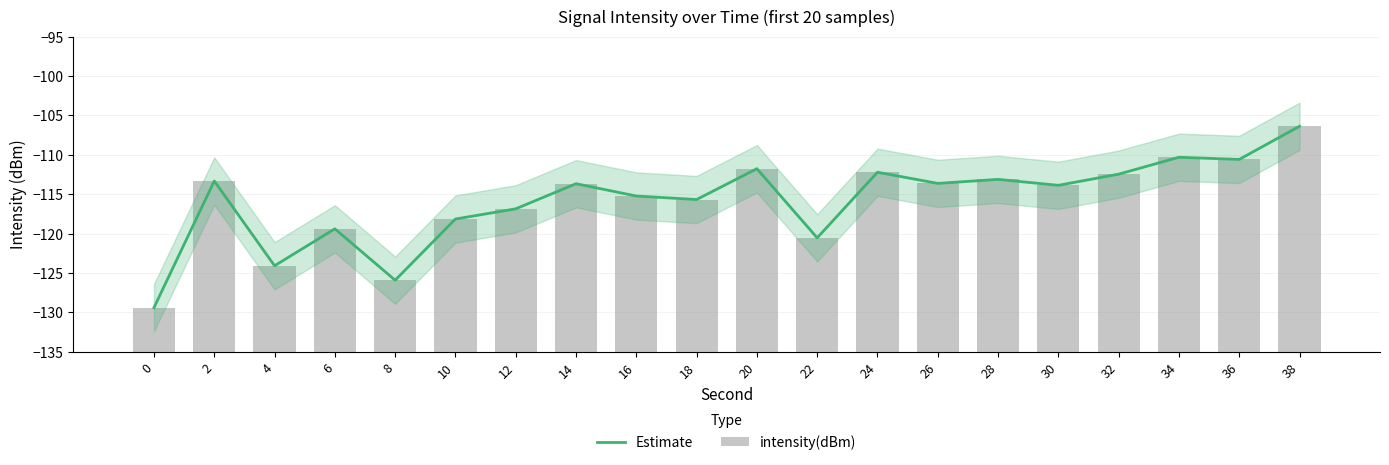

Rank the series at 0 from highest to lowest value.

intensity(dBm), Estimate